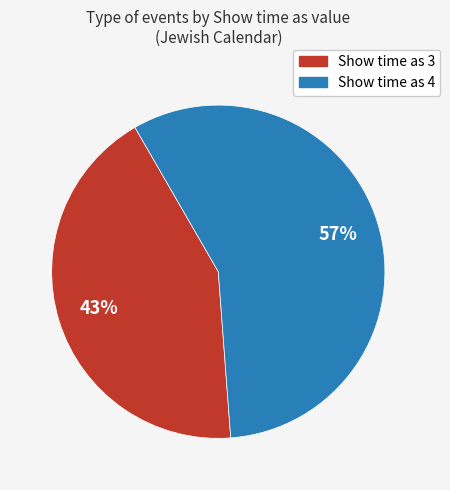

Count the number of slices in the pie.

2